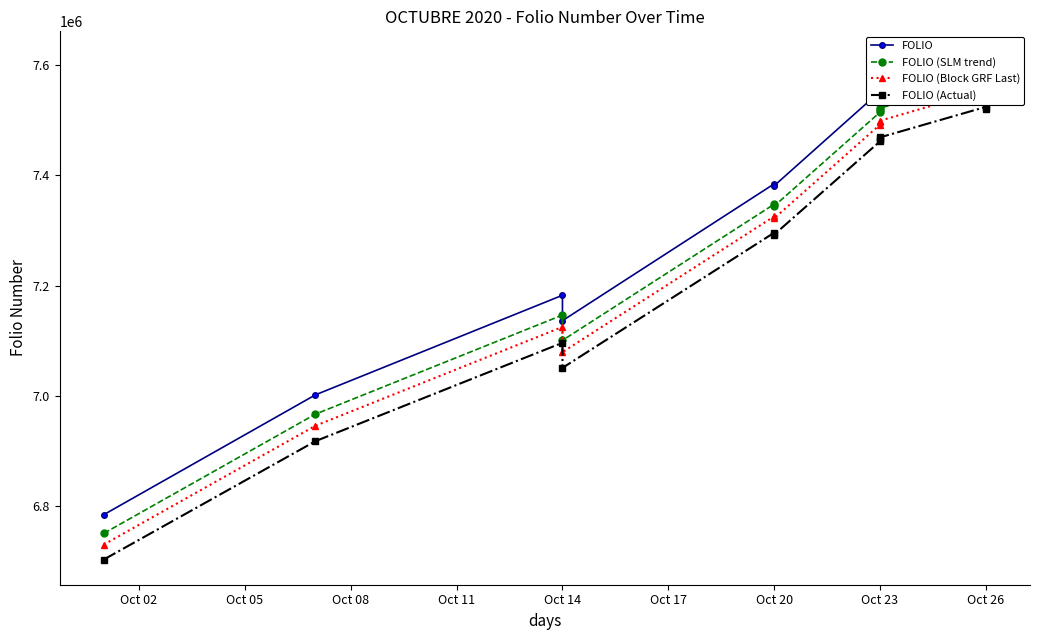

Which has a higher value, Oct 05 or Oct 02?

Oct 05